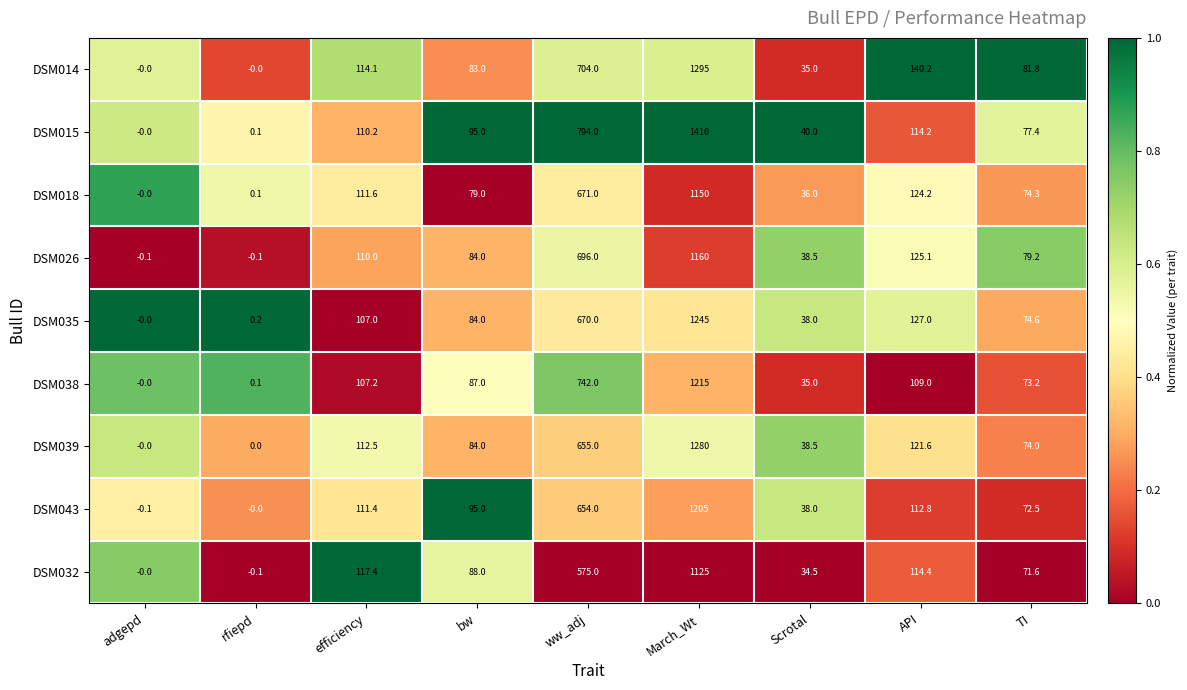

At which category is the sum across all series the highest?

March_Wt